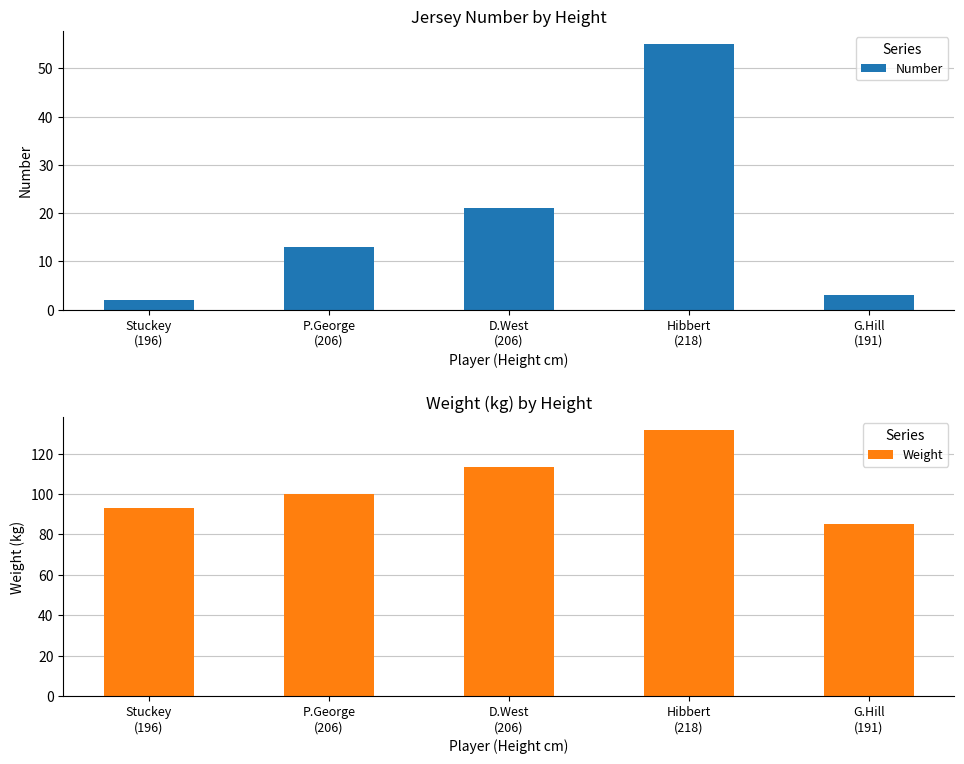

What is the difference between the maximum and minimum values in the Weight series?

46.2